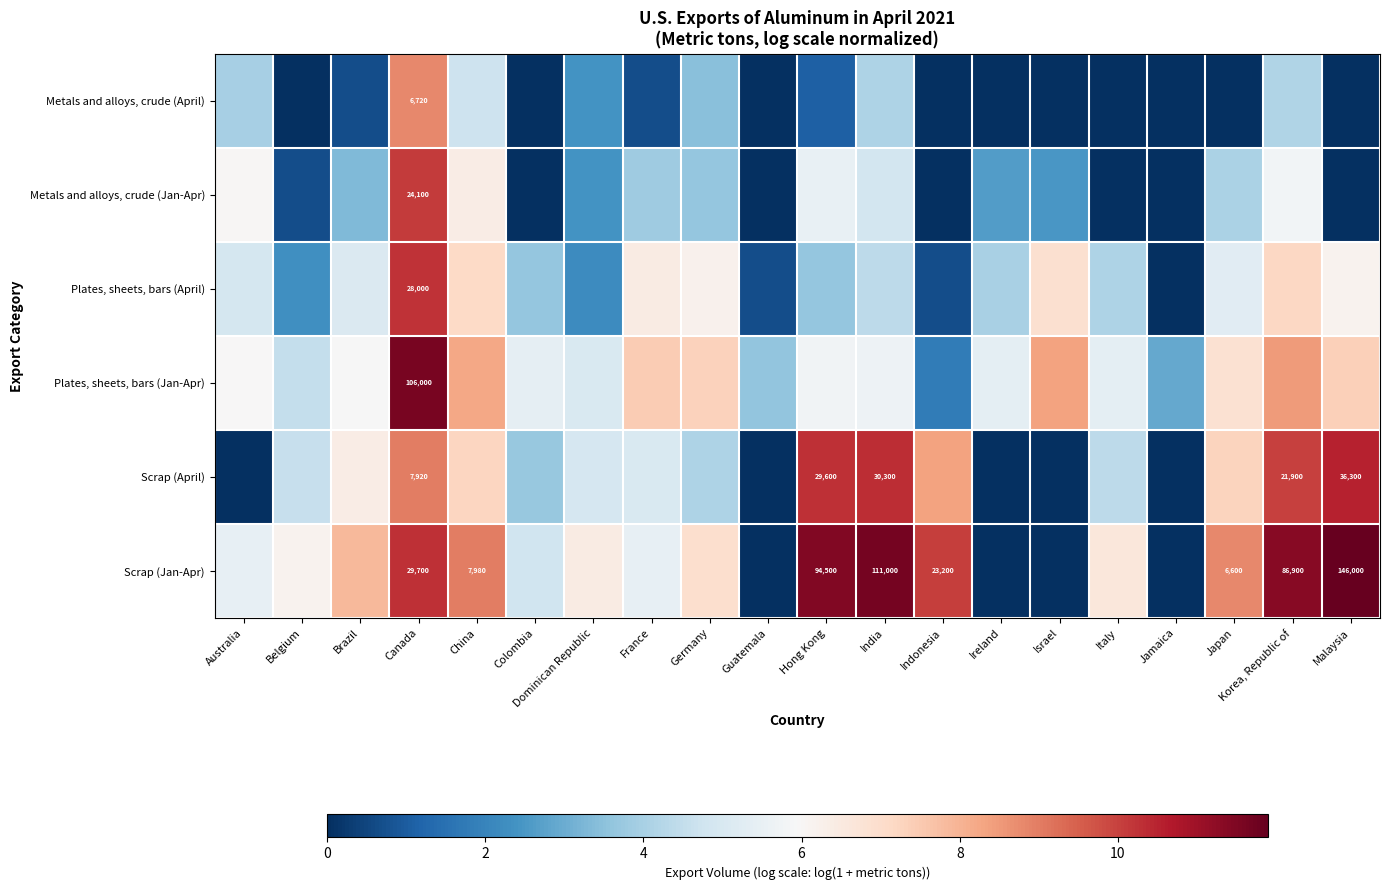

At which category does the chart reach its peak across all series?

Malaysia